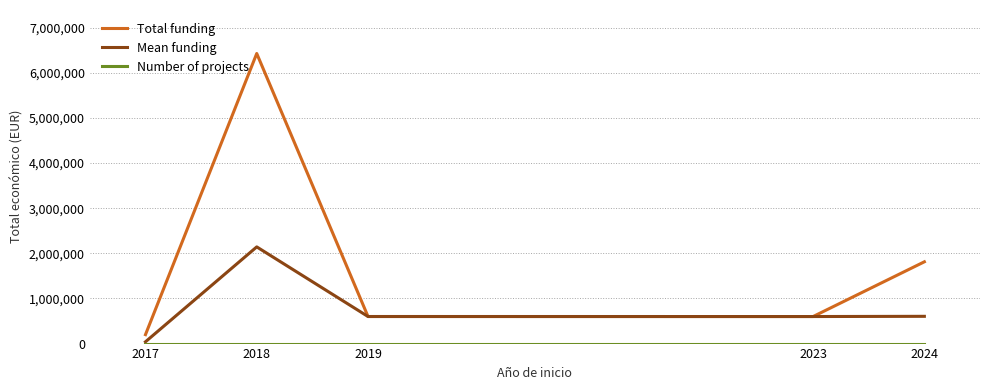

What is the total value across all series at 2018?

8571568.3